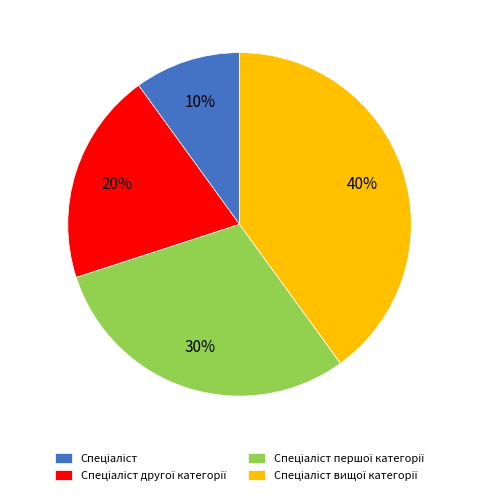

To the nearest percent, what is the average slice percentage?

25%